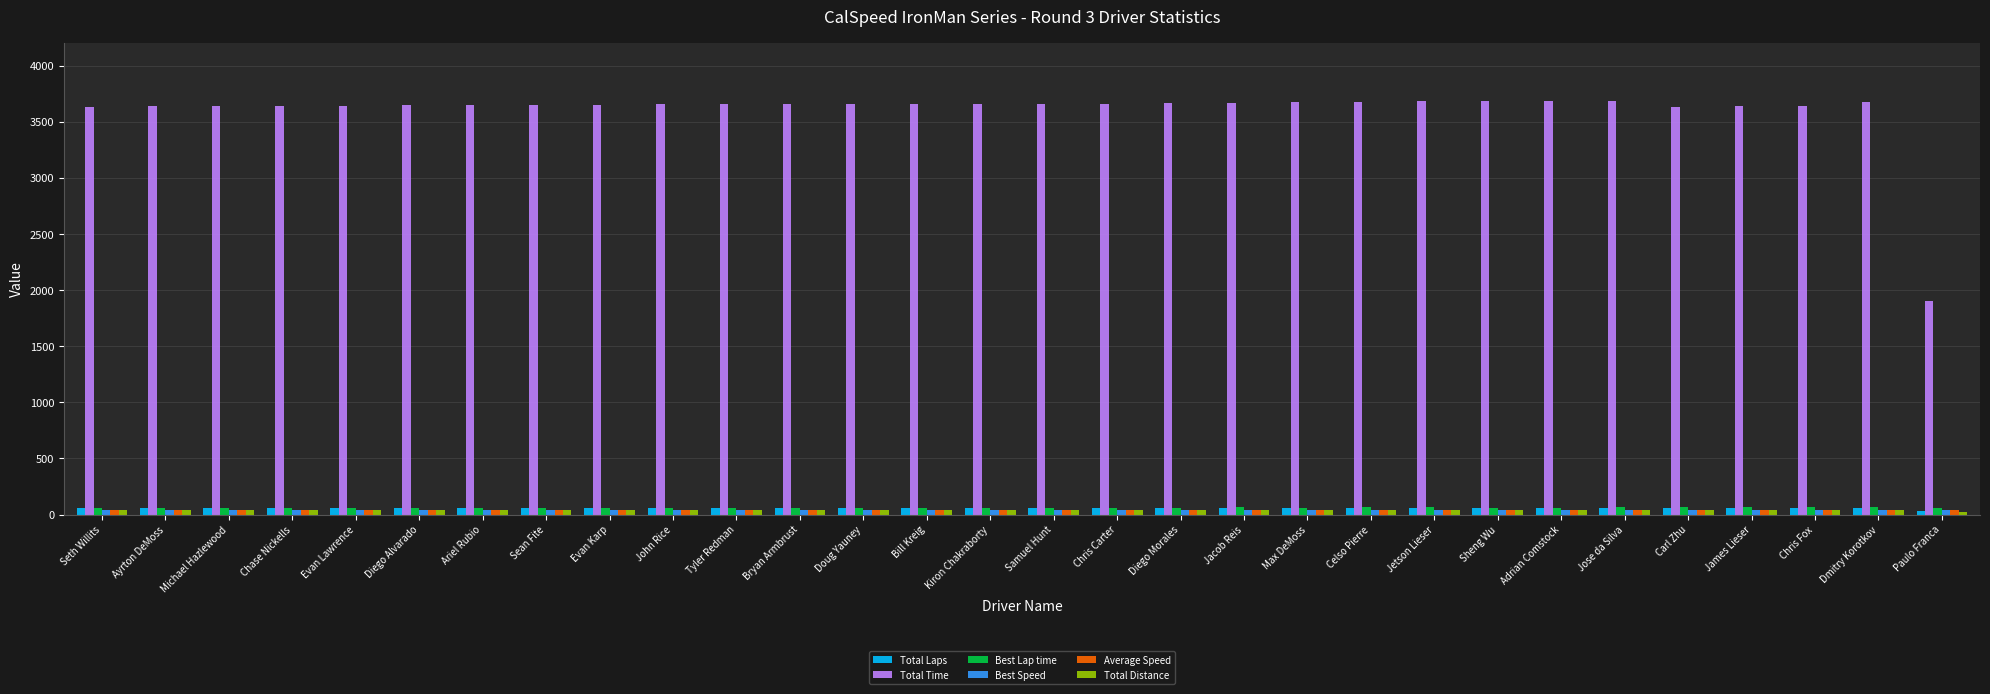

At how many categories does at least one series exceed 994?

30